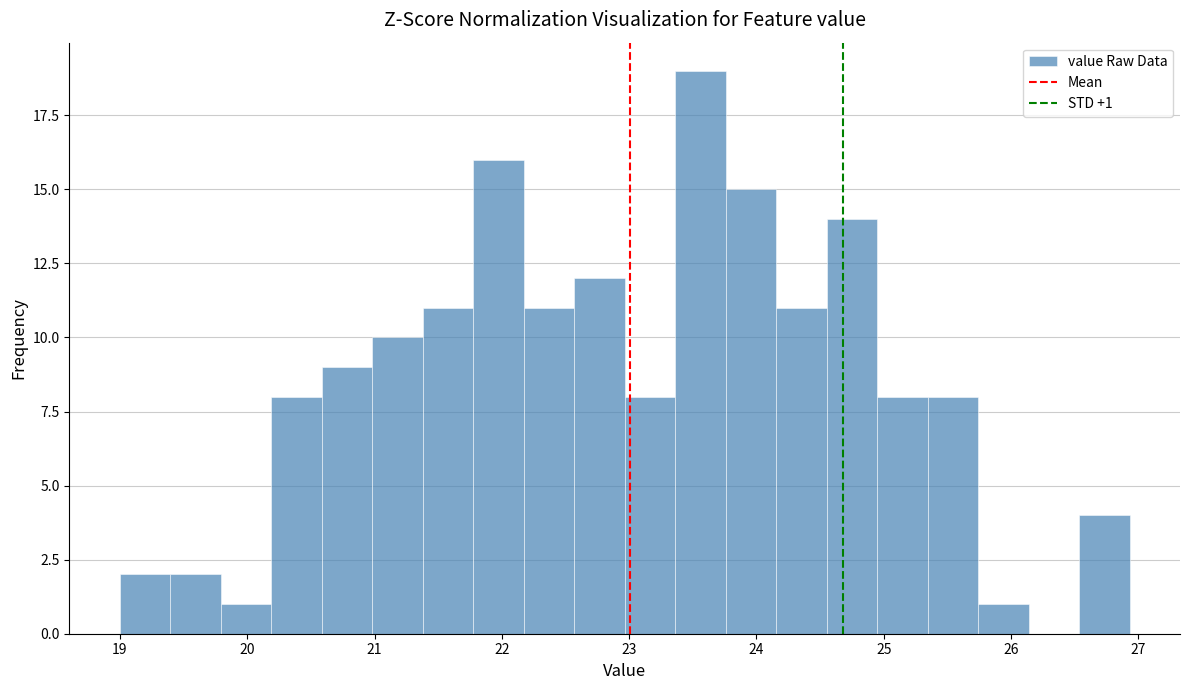

Read against the x-axis, roughly where is the centre of the tallest bar?

23.6